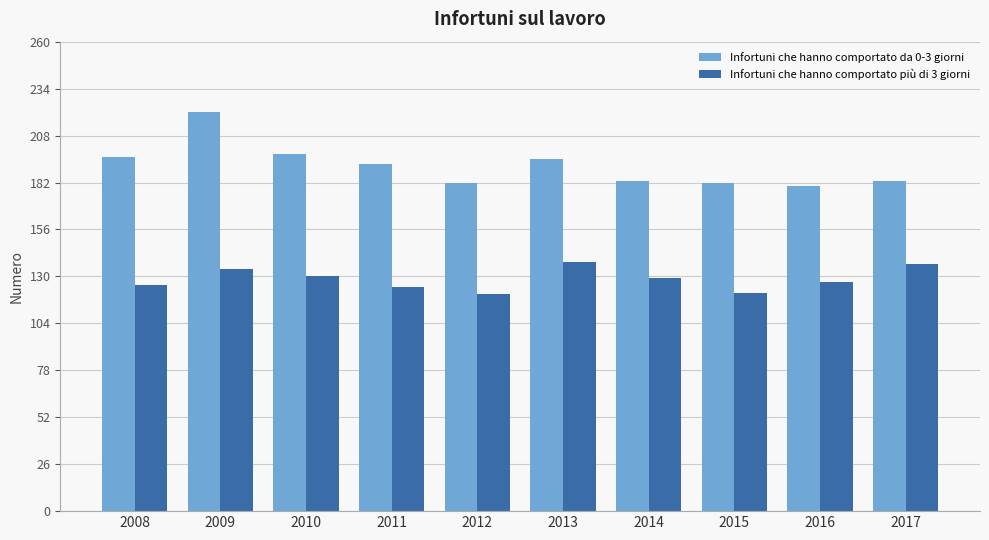

What is the minimum value for Infortuni che hanno comportato più di 3 giorni?

120